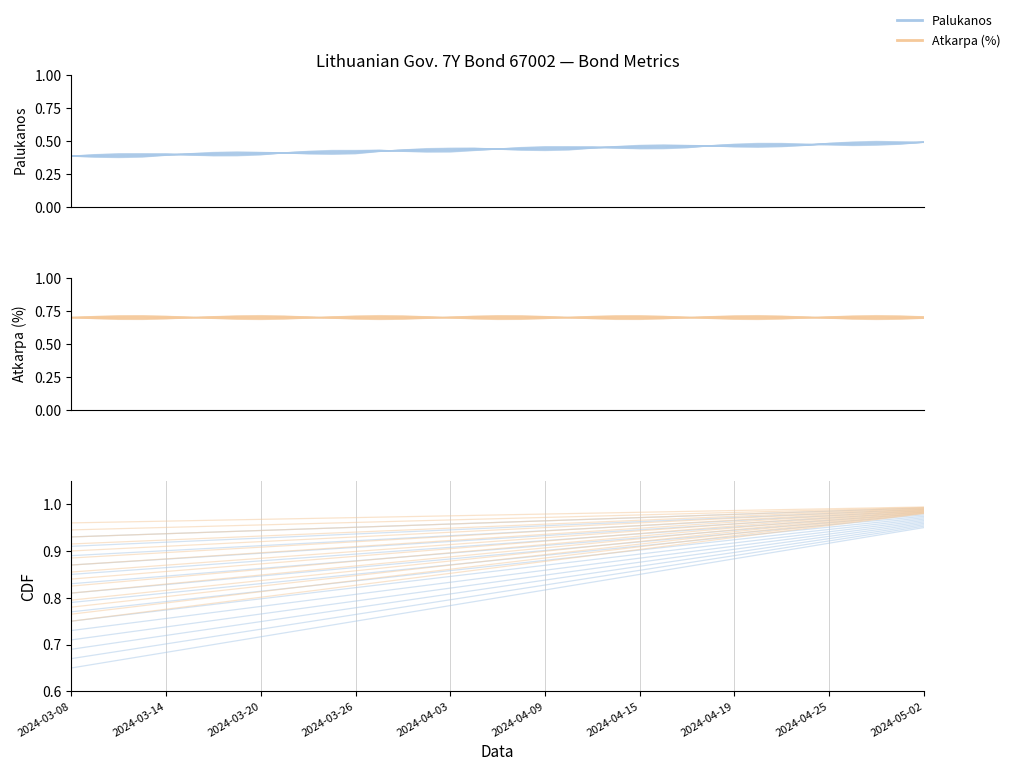

Reading left to right, transcribe all the data shown in this chart.

Palukanos CDF: 0.7	0.7	0.7	0.7	0.7	0.7	0.7	0.7	0.7	0.7	0.7	0.7	0.8	0.8	0.8	0.8	0.8	0.8	0.8	0.8	0.8	0.8	0.8	0.8	0.8	0.9	0.9	0.9	0.9	0.9	0.9	0.9	0.9	0.9	0.9	0.9	0.9
Atkarpa CDF: 0.8	0.8	0.8	0.8	0.8	0.8	0.8	0.8	0.8	0.8	0.8	0.8	0.8	0.8	0.8	0.8	0.9	0.9	0.9	0.9	0.9	0.9	0.9	0.9	0.9	0.9	0.9	0.9	0.9	0.9	0.9	0.9	1.0	1.0	1.0	1.0	1.0